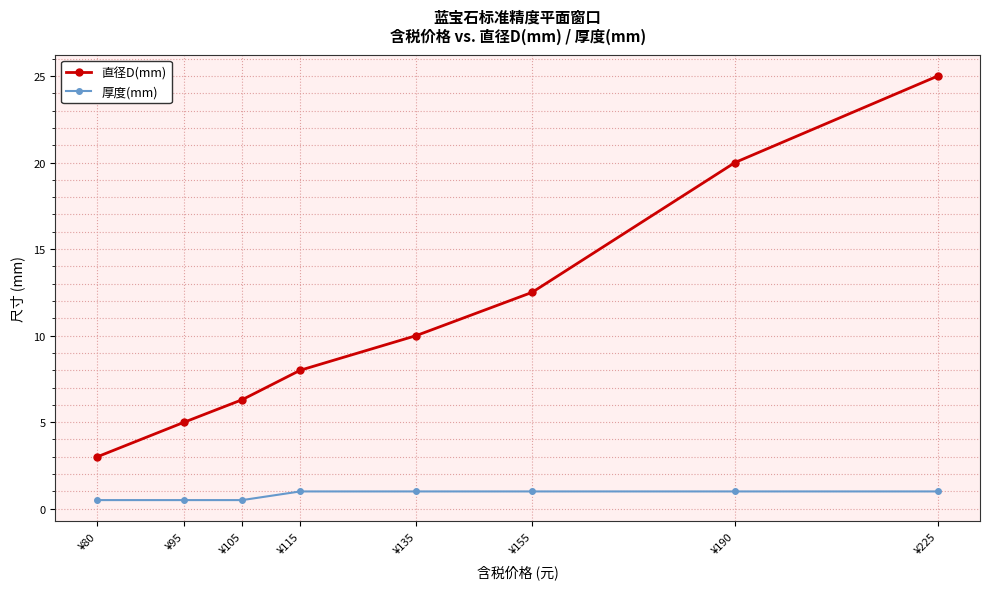

Reading left to right, what are all the values shown in this chart?

直径D(mm): ¥80=3.0	¥95=5.0	¥105=6.3	¥115=8.0	¥135=10.0	¥155=12.5	¥190=20.0	¥225=25.0
厚度(mm): ¥80=0.5	¥95=0.5	¥105=0.5	¥115=1.0	¥135=1.0	¥155=1.0	¥190=1.0	¥225=1.0